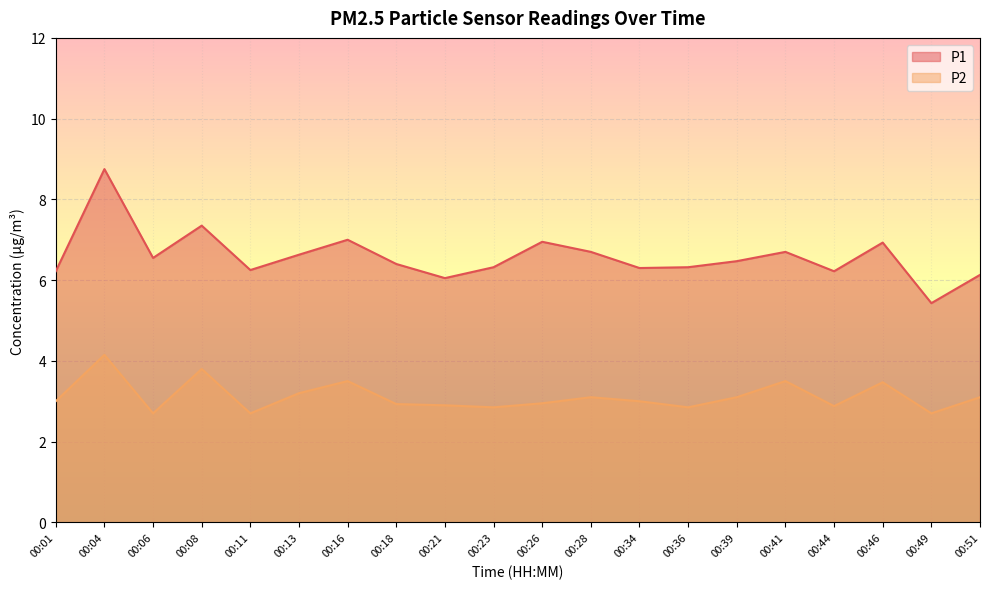

True or false: P1 and P2 intersect in this chart.

False